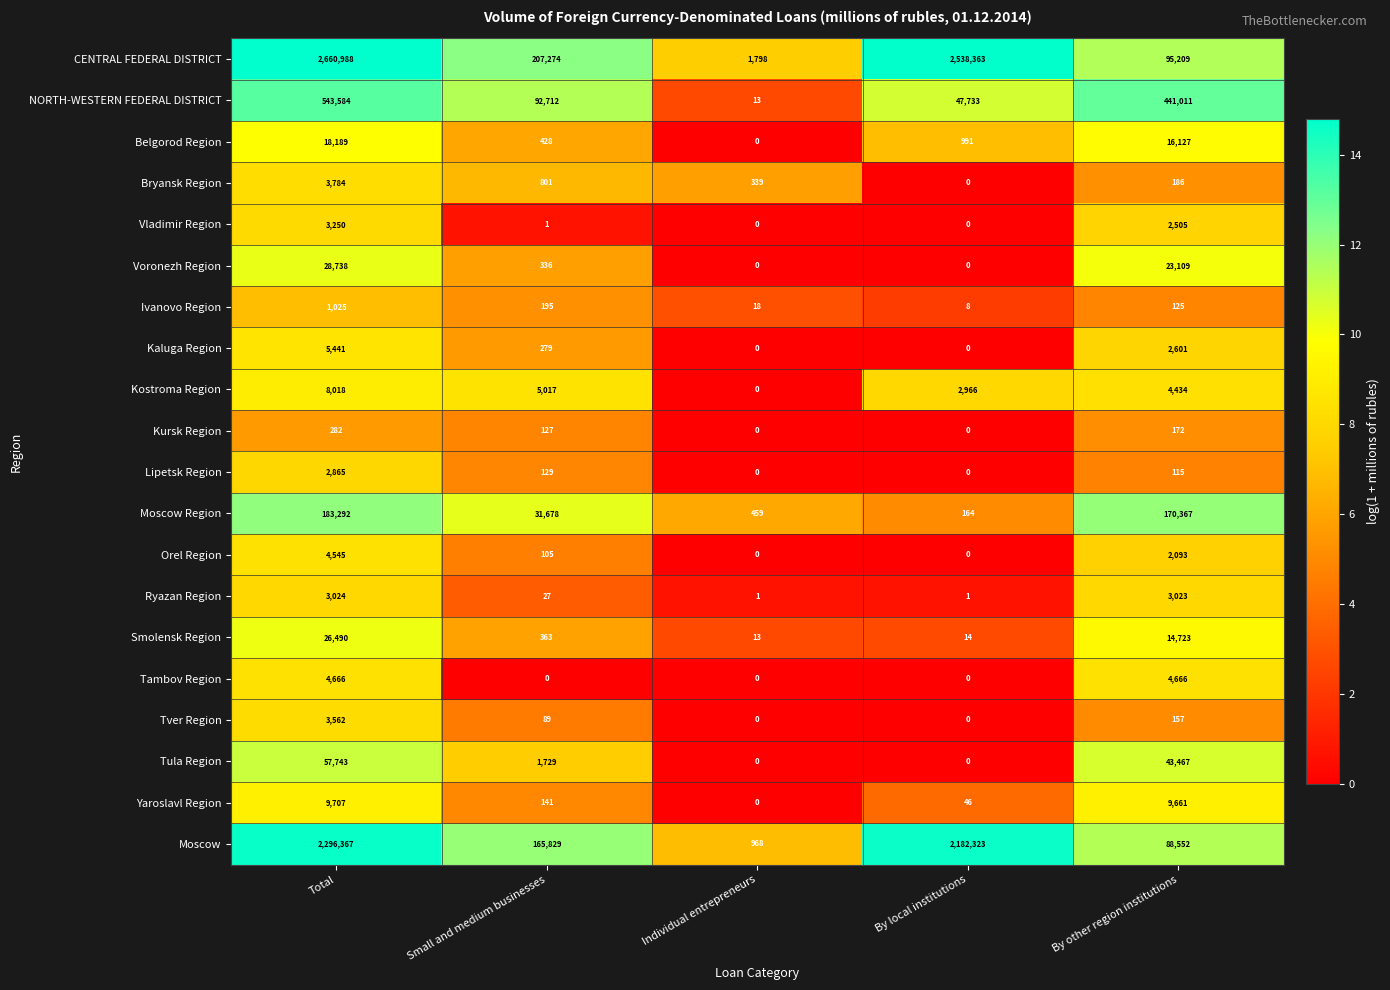

At which label does Bryansk Region first exceed 339?

Total